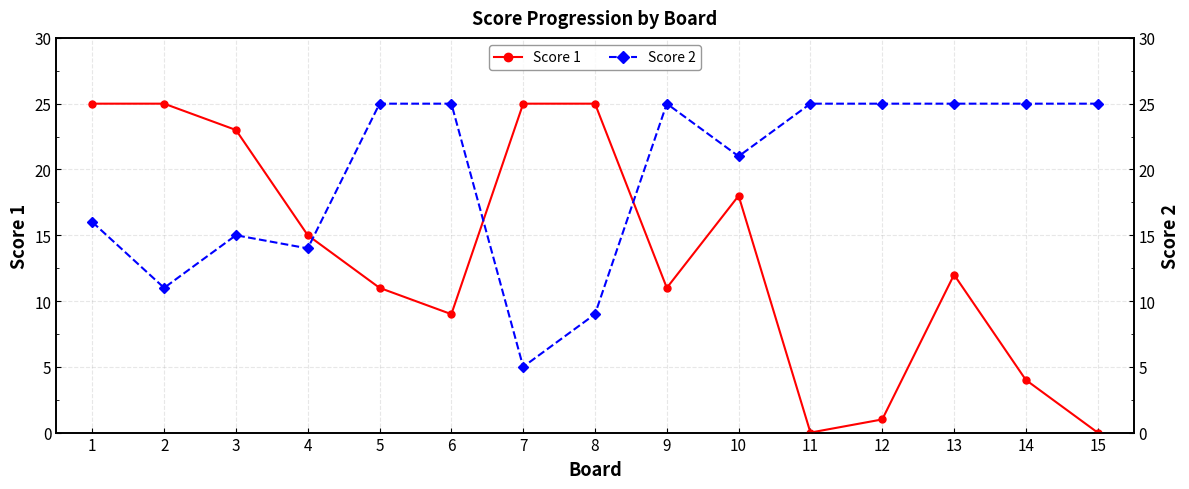

Between 5 and 9, which series saw the biggest shift?

Score 1